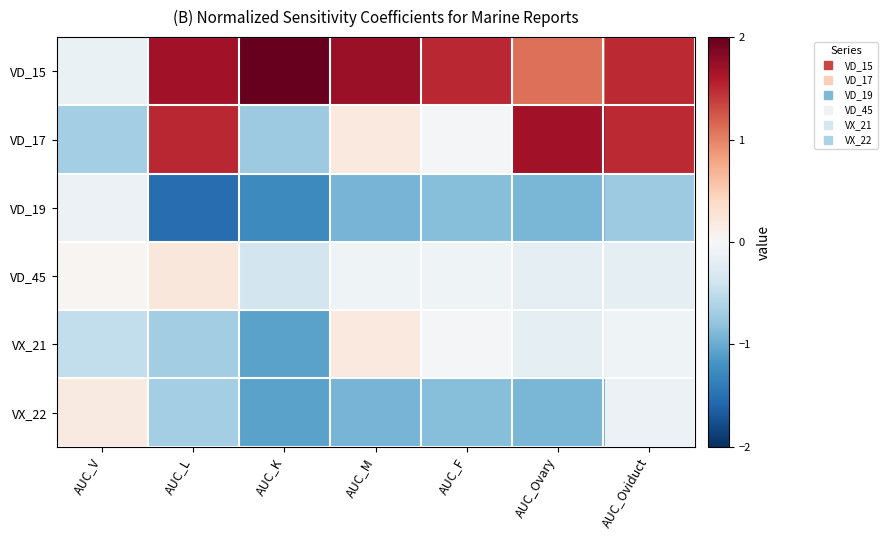

What is the difference between the highest and lowest values at AUC_L?

3.2